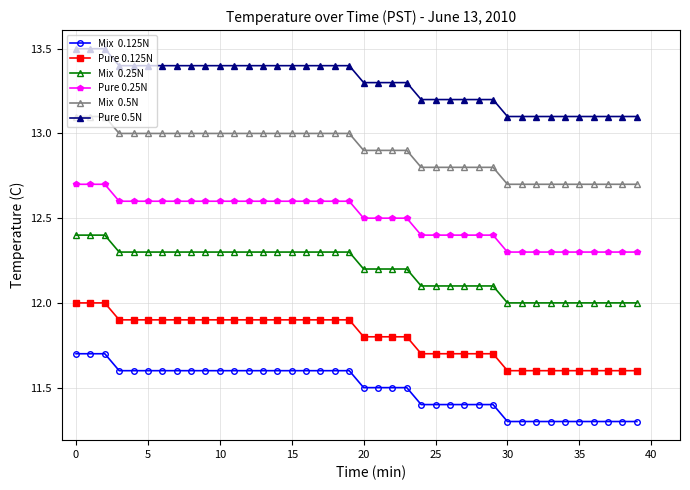

What is the minimum value shown in the chart?

11.3